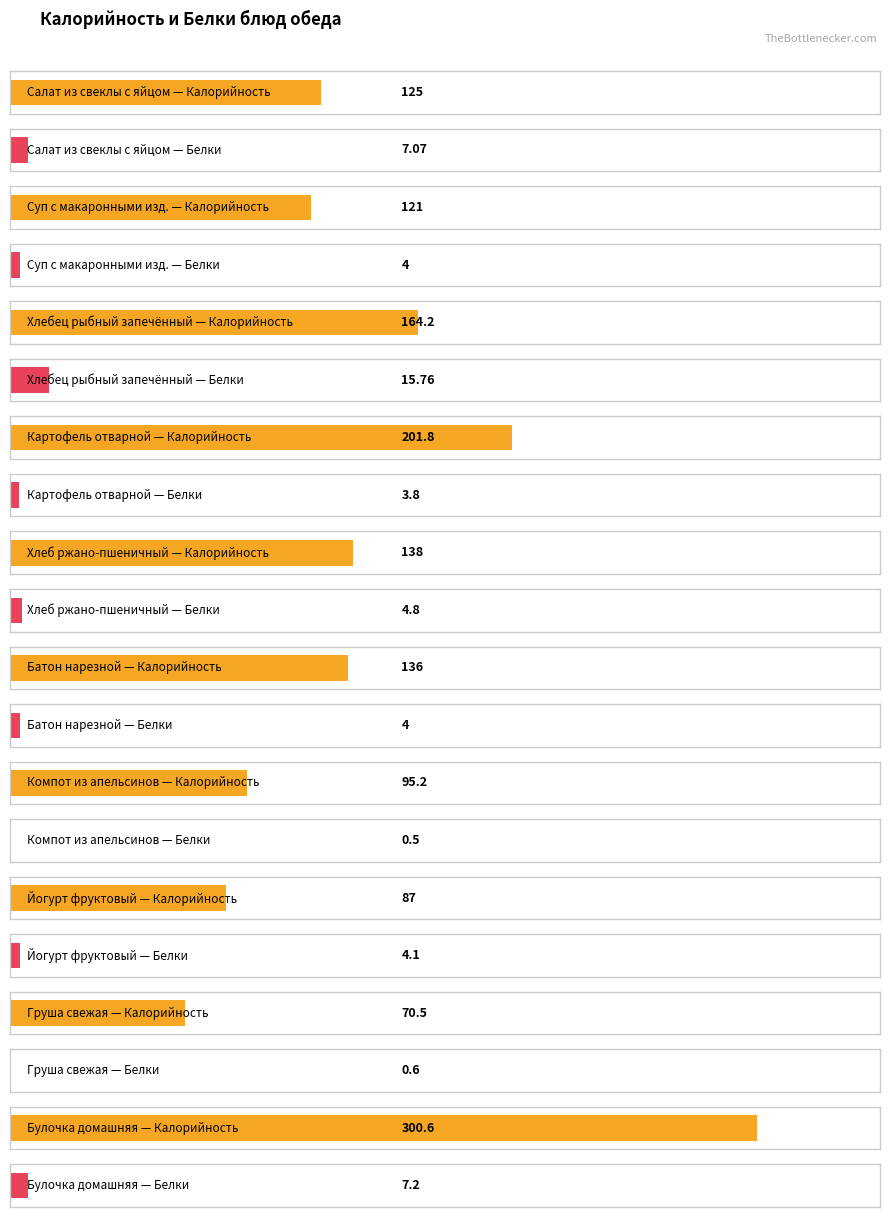

Which series changed the most between Компот из апельсинов and Йогурт фруктовый?

Калорийность